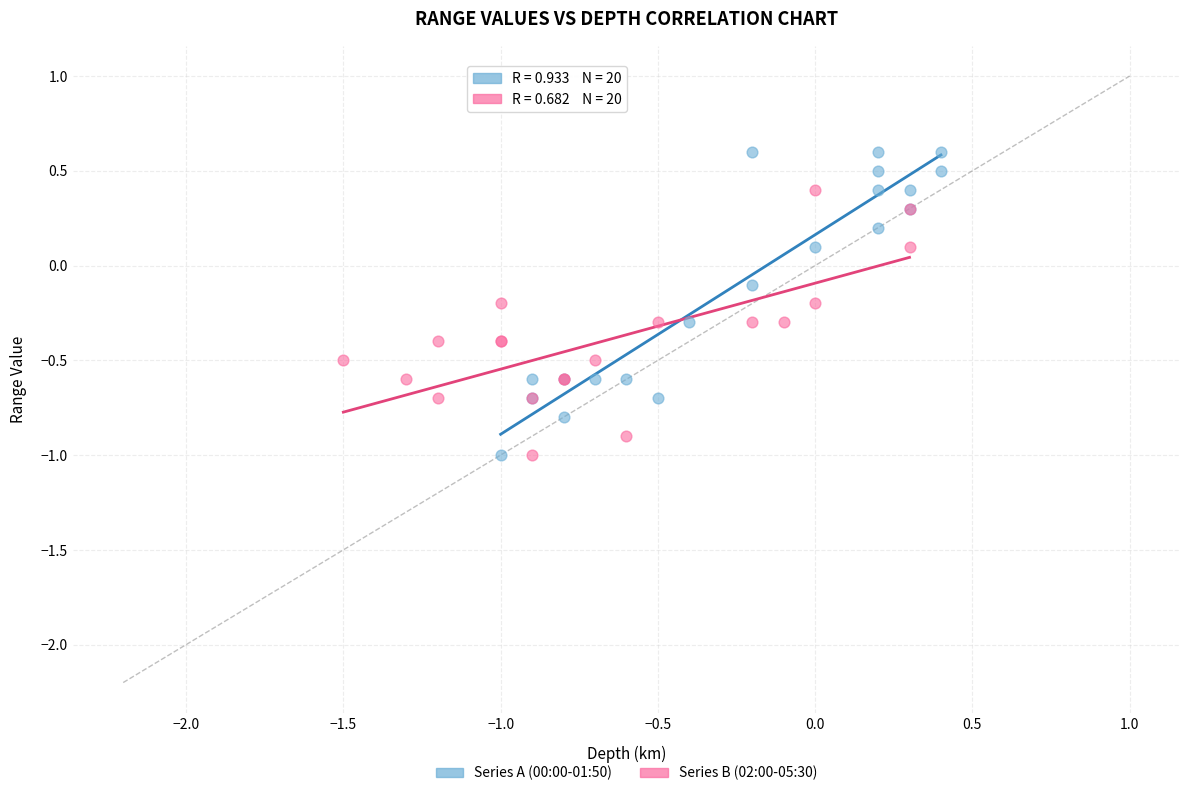

What are all the series names shown in the legend?

Series A (00:00-01:50), Series B (02:00-05:30)